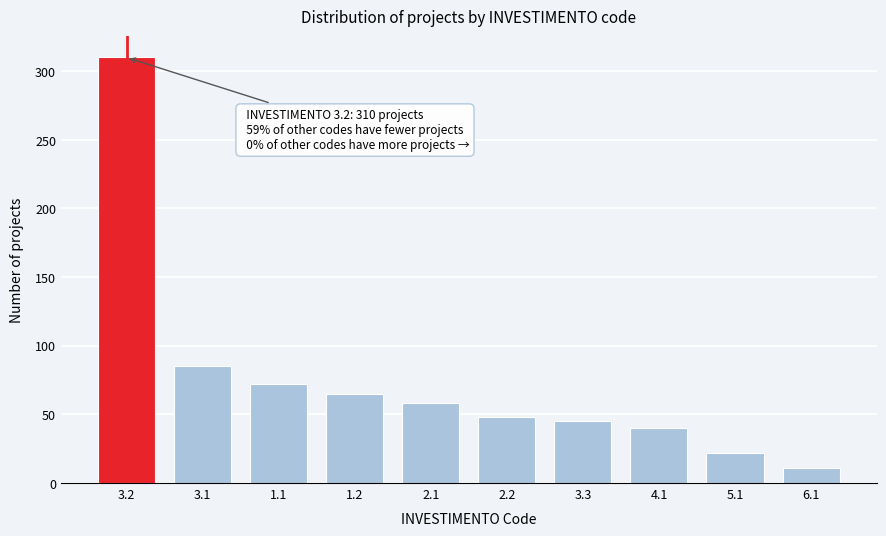

Reading left to right, transcribe all the data shown in this chart.

3.2=310	3.1=85	1.1=72	1.2=65	2.1=58	2.2=48	3.3=45	4.1=40	5.1=22	6.1=11